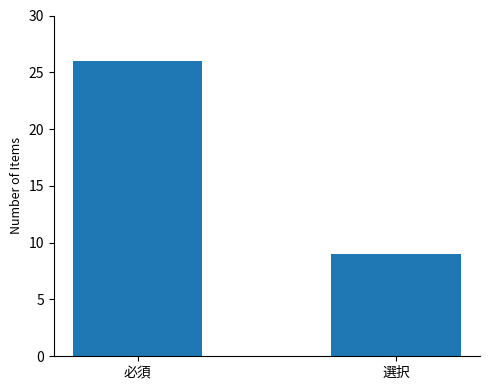

What is the difference between the maximum and minimum values?

17